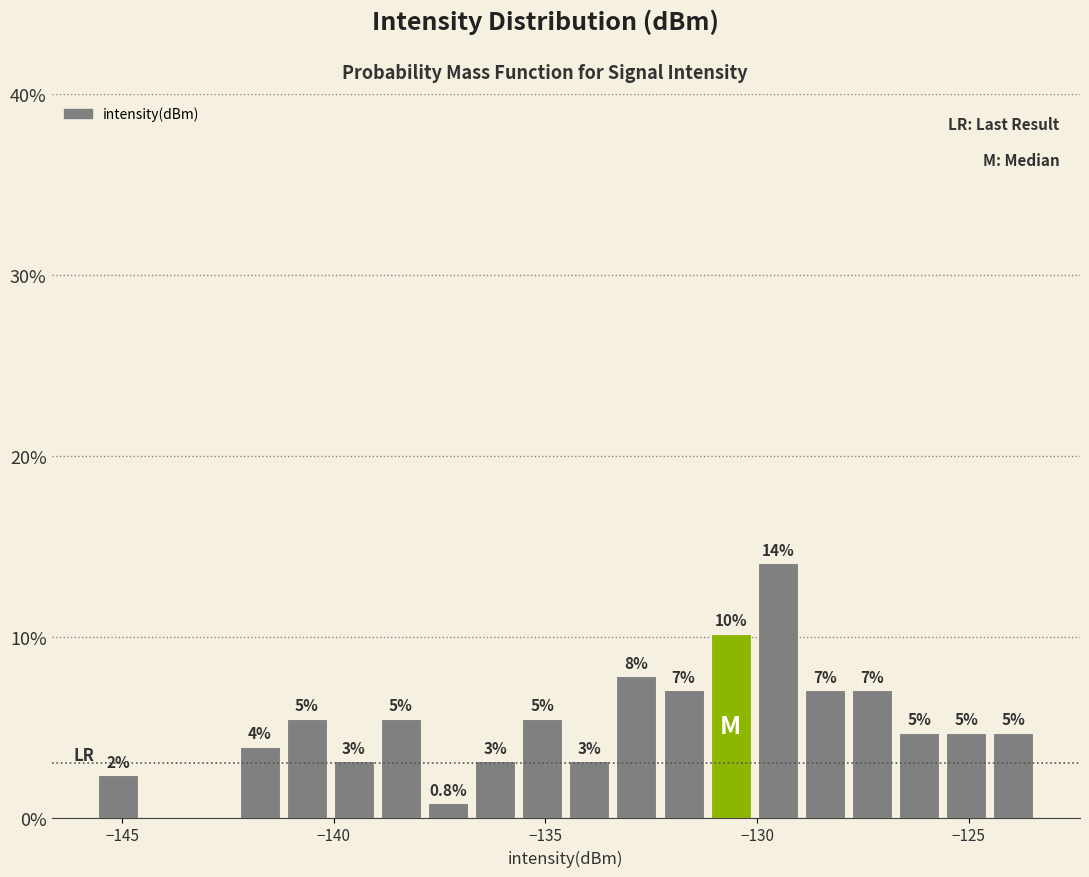

Around what value on the x-axis is the tallest bar? Give the approximate position of its centre, as read against the axis.

-129.5